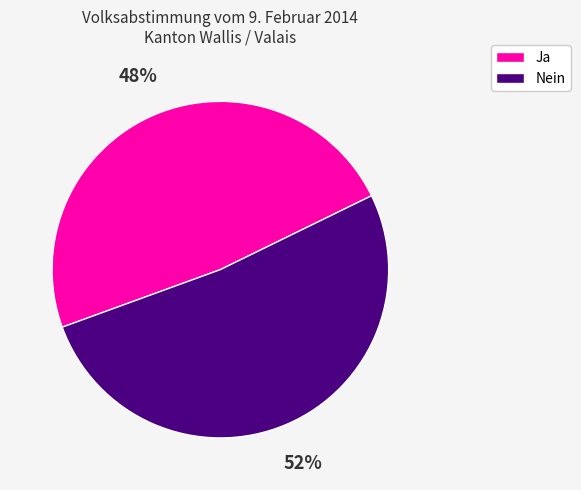

What is the ratio of the value at Ja to the value at Nein?

0.9